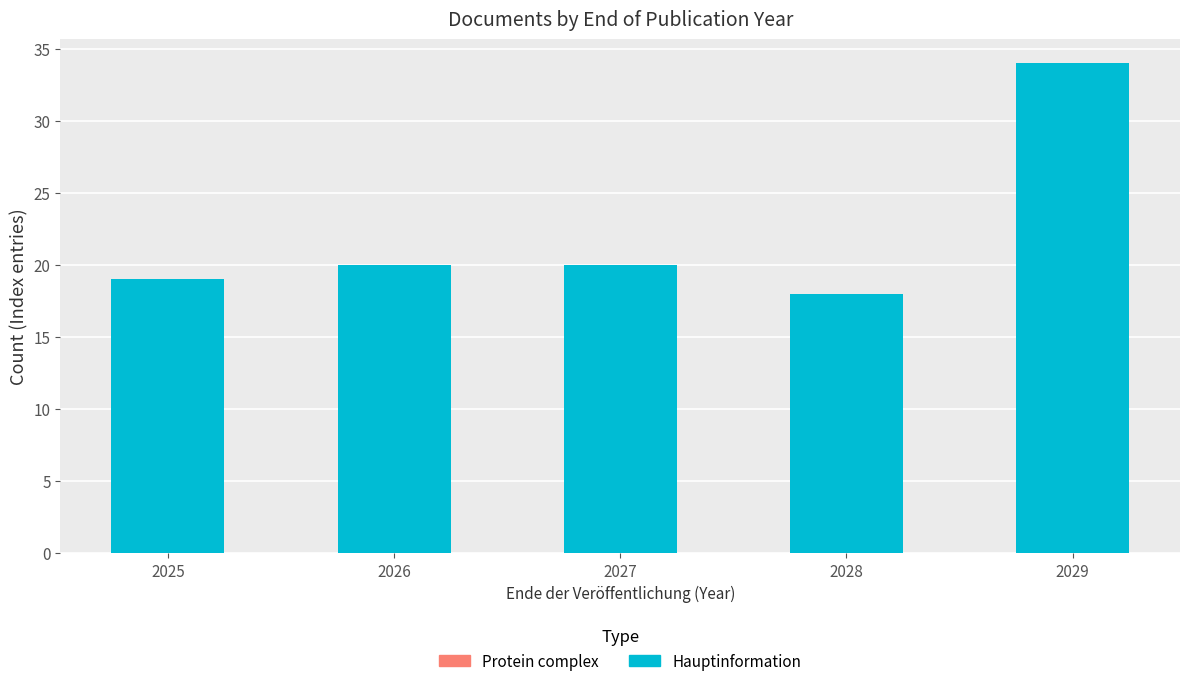

What value does the data have at 2025, to the nearest 10?

20